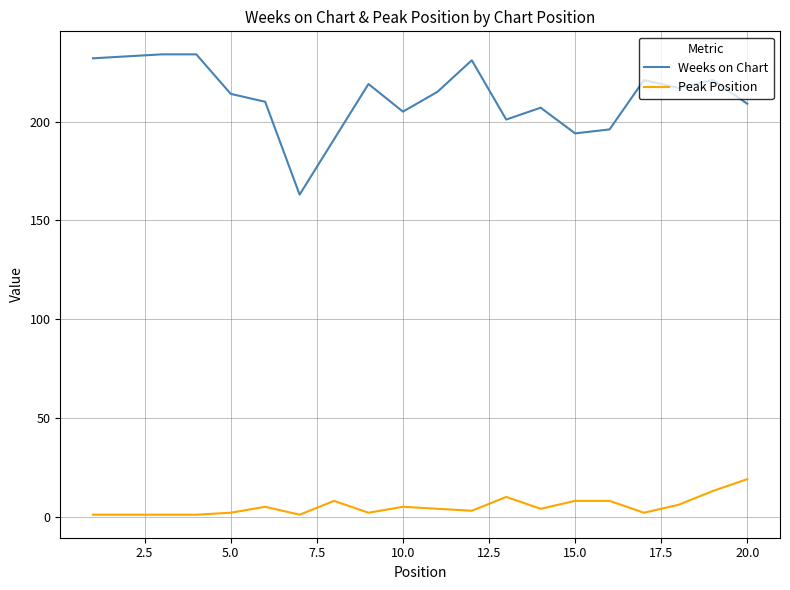

Rank the series by their average value, from highest to lowest.

Weeks on Chart, Peak Position